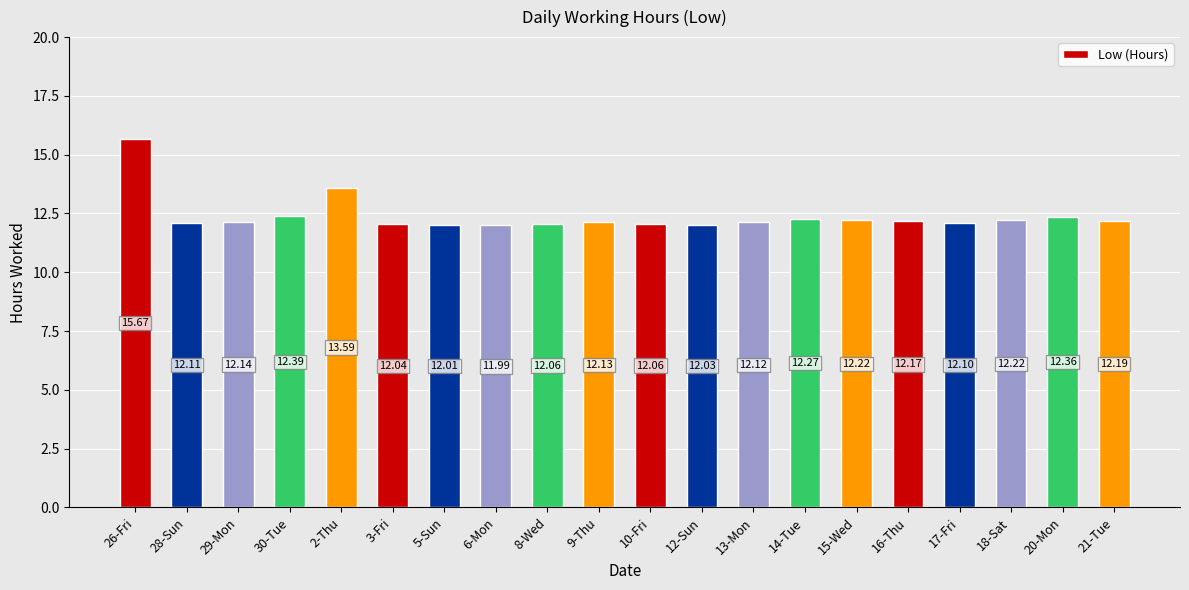

Which has a higher value, 3-Fri or 18-Sat?

18-Sat